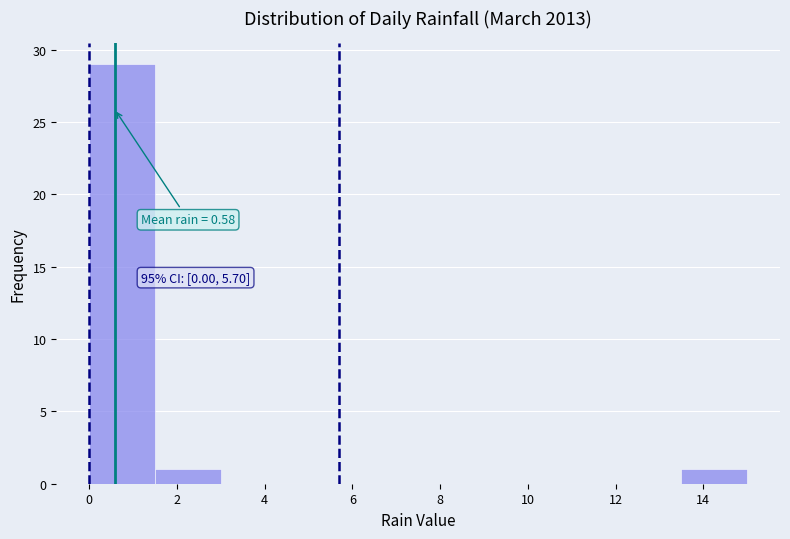

Over which range of the x-axis is the bar tallest?

0.0 to 1.5